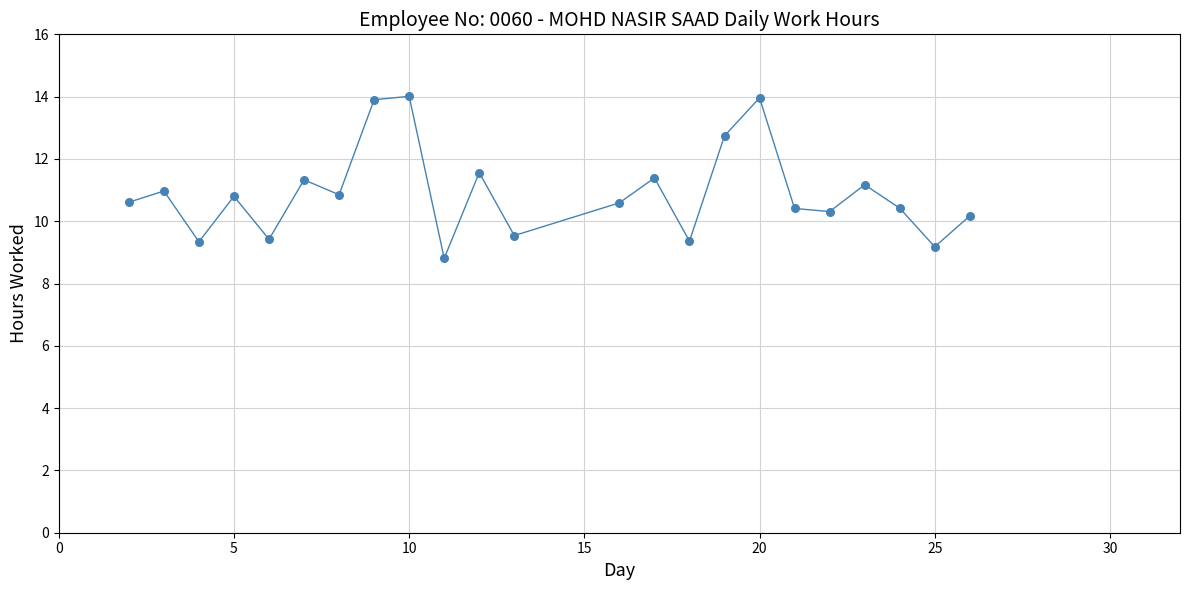

What is the difference between the maximum and minimum values?

5.2